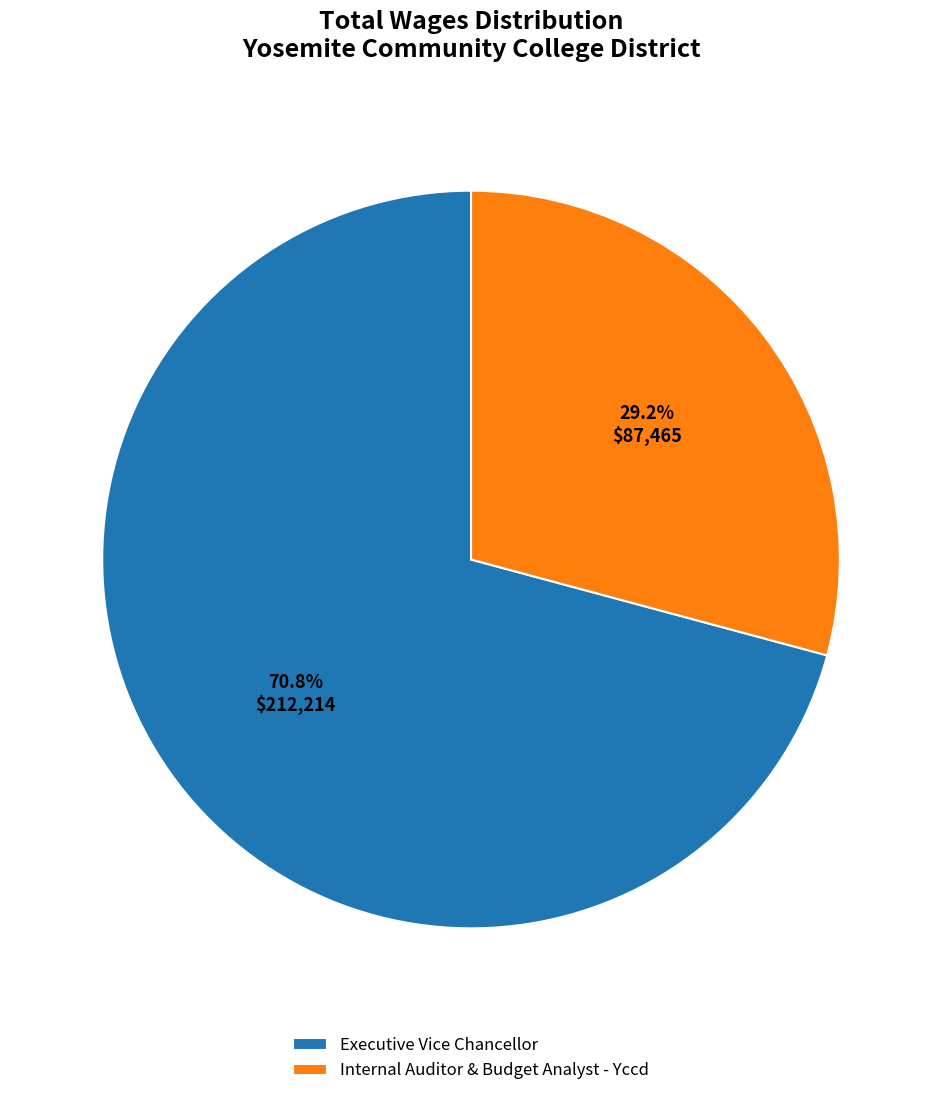

Which category has the biggest portion of the pie?

Executive Vice Chancellor